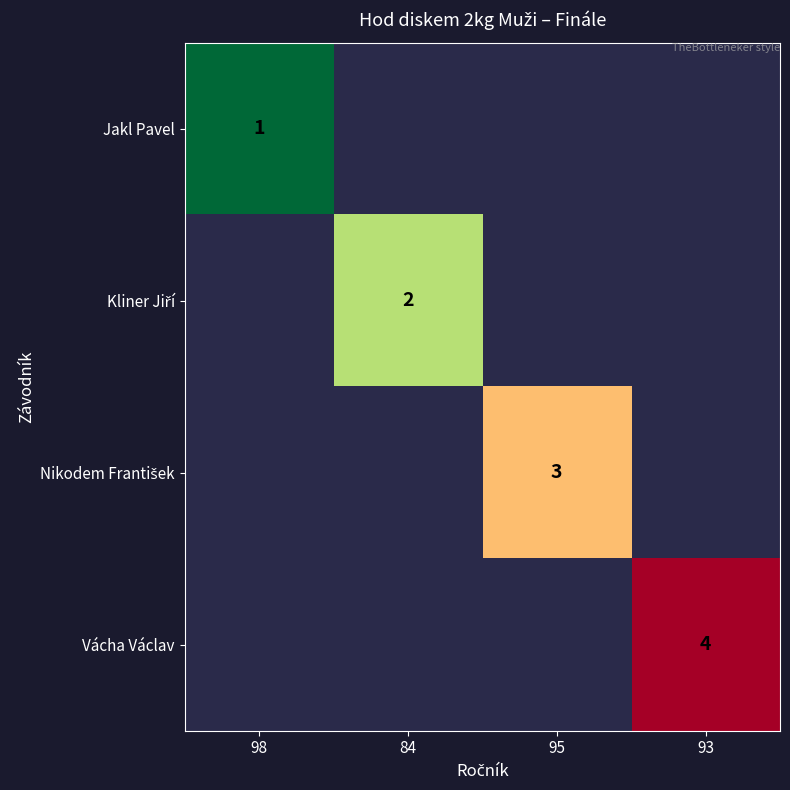

List the series in order of their peak value, lowest first.

Jakl Pavel, Kliner Jiří, Nikodem František, Vácha Václav